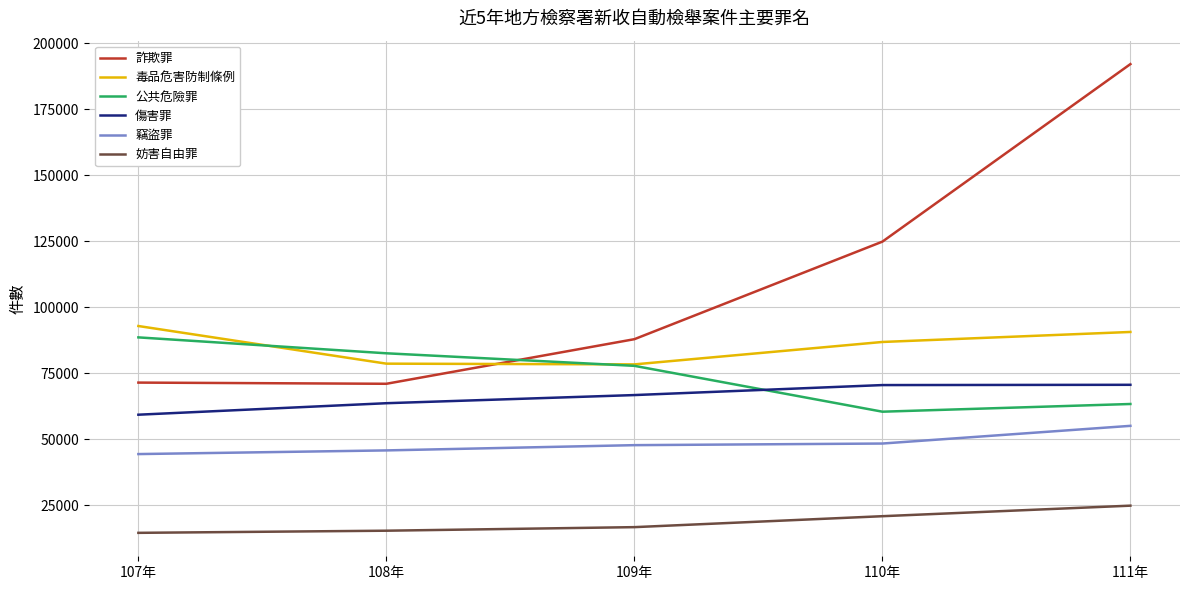

What is the maximum value shown in the chart?

192129